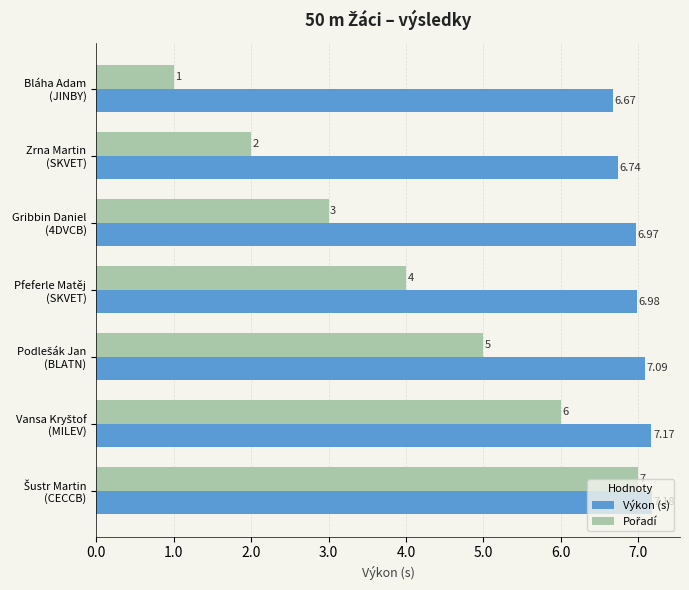

What is the average value of the Výkon (s) series?

7.0